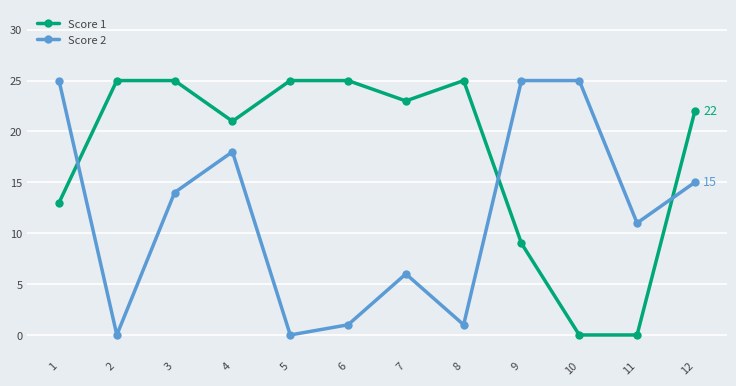

How many lines are shown in the chart?

2